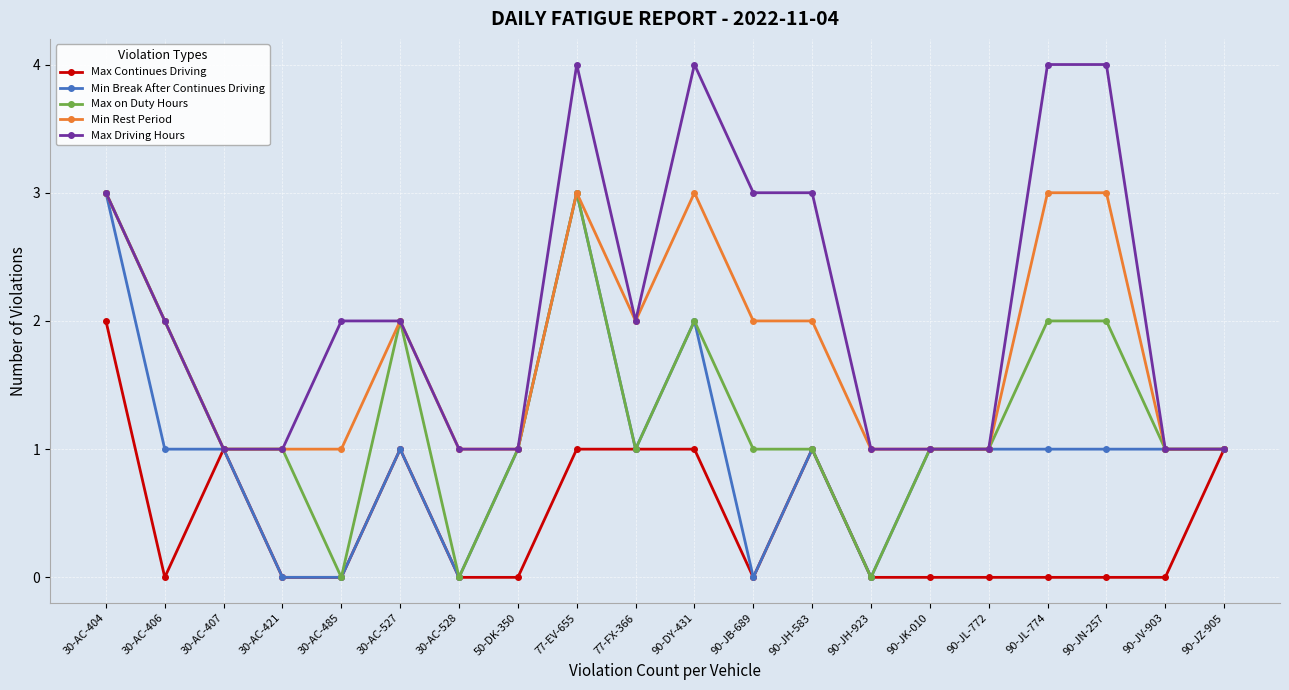

True or false: Max Continues Driving has a value of 1 at 30-AC-527.

True